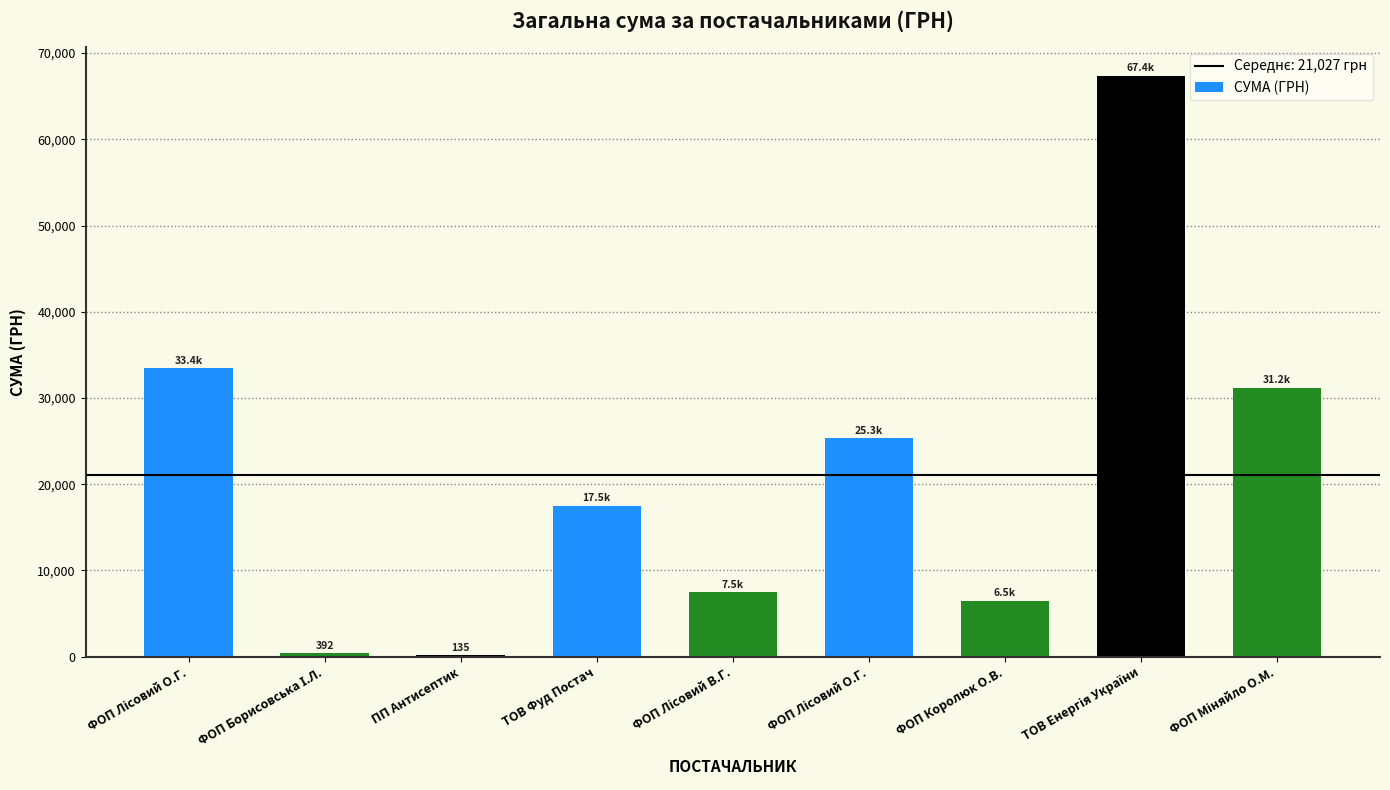

Approximately how many times larger is the value at ТОВ Енергія України compared to ФОП Борисовська І.Л.?

172.0